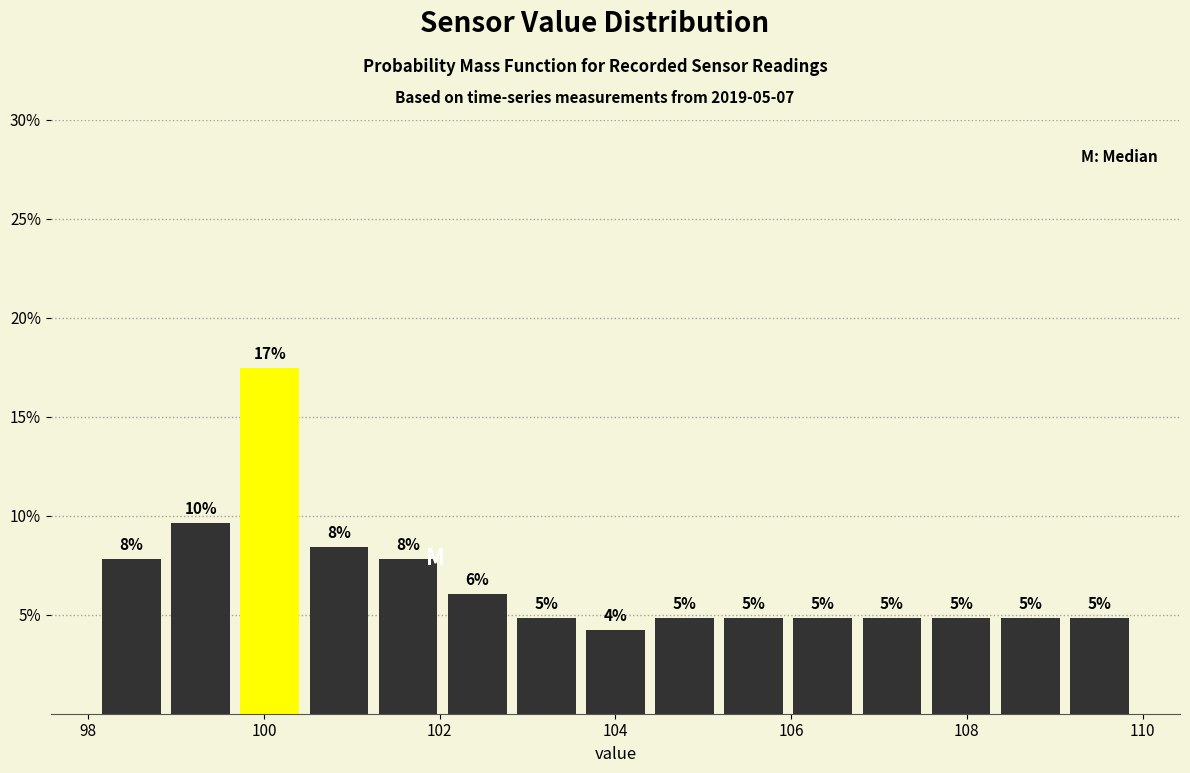

Read against the x-axis, roughly where is the centre of the tallest bar?

100.0